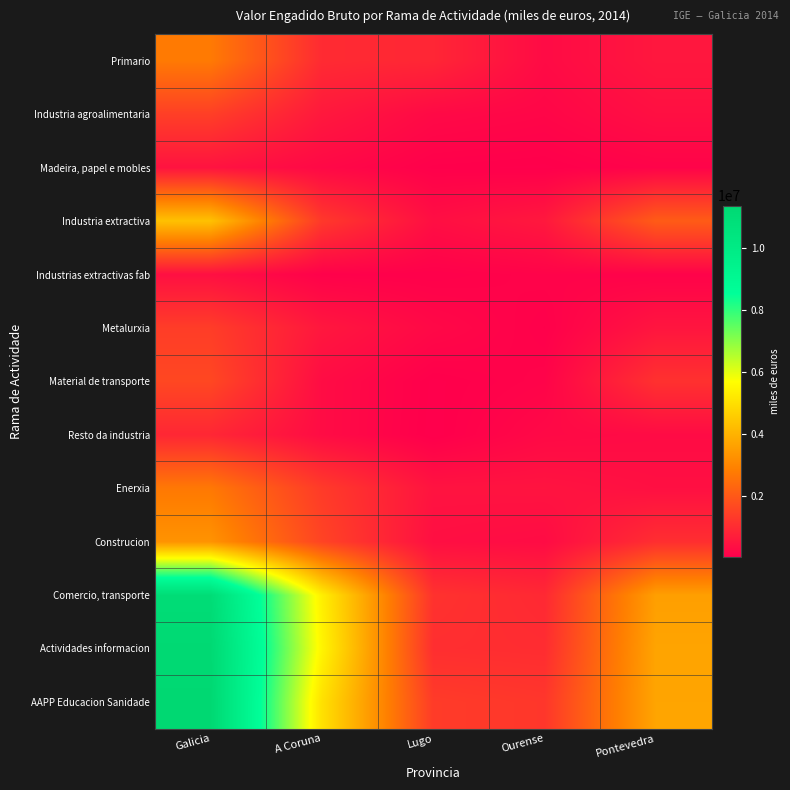

Count the number of data series in this chart.

13